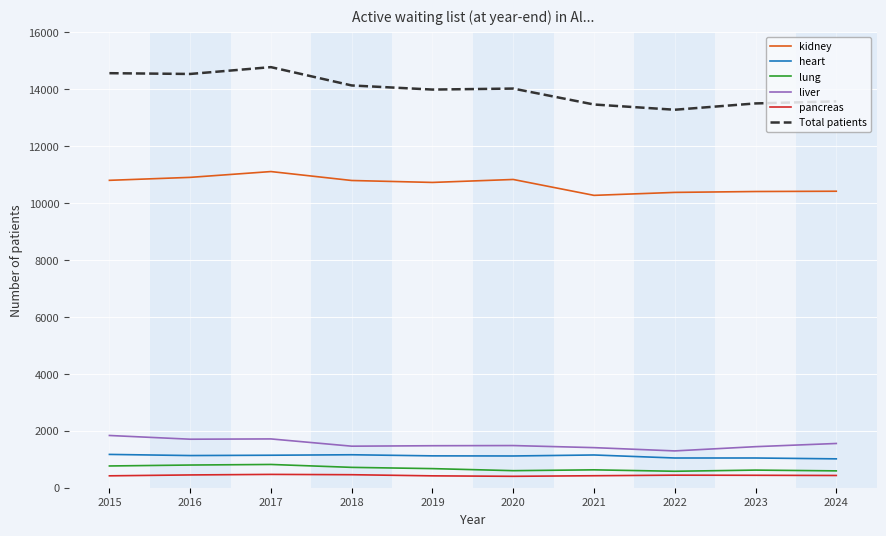

Rank the series by their maximum value, from lowest to highest.

pancreas, lung, heart, liver, kidney, Total patients